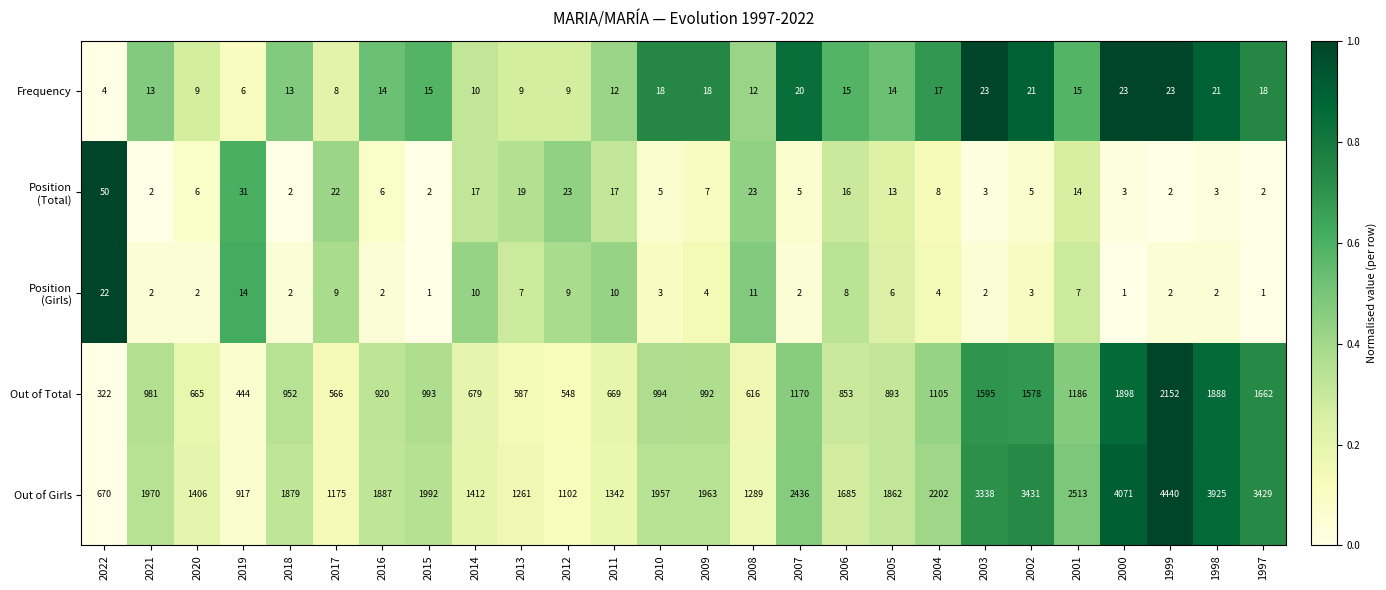

What is the average value of the Frequency series?

15